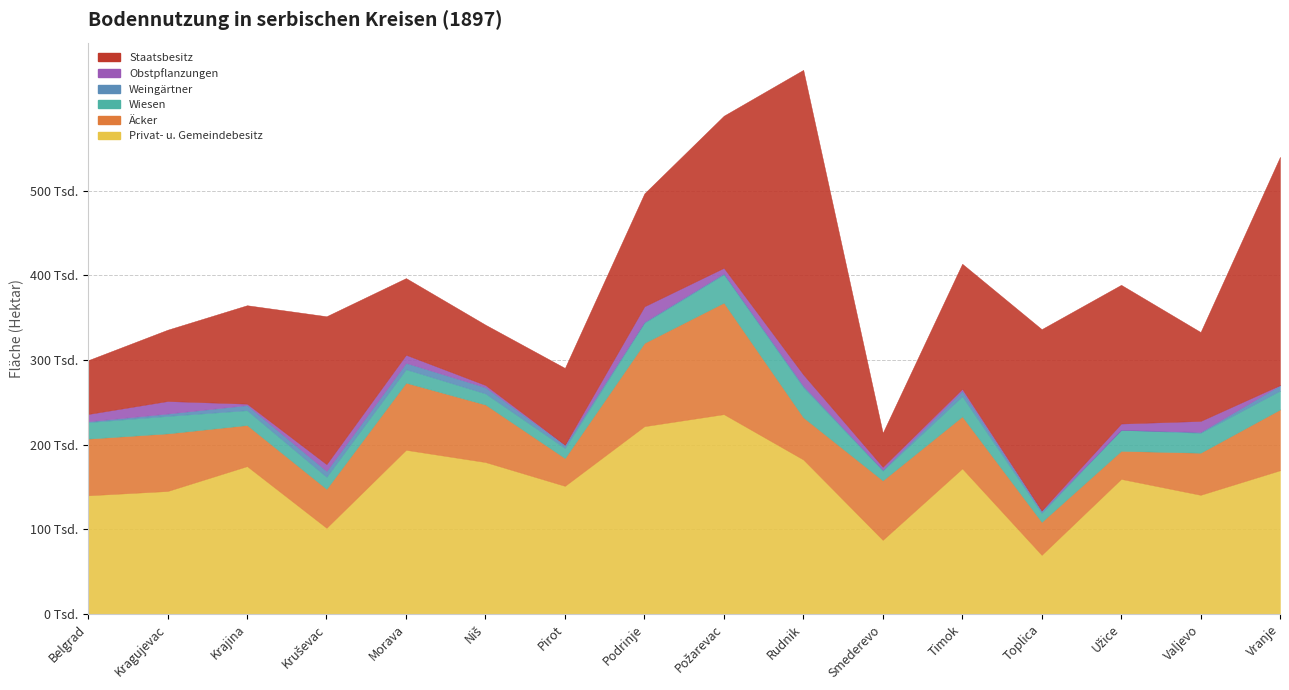

Does the chart display data point markers on the line(s)?

No